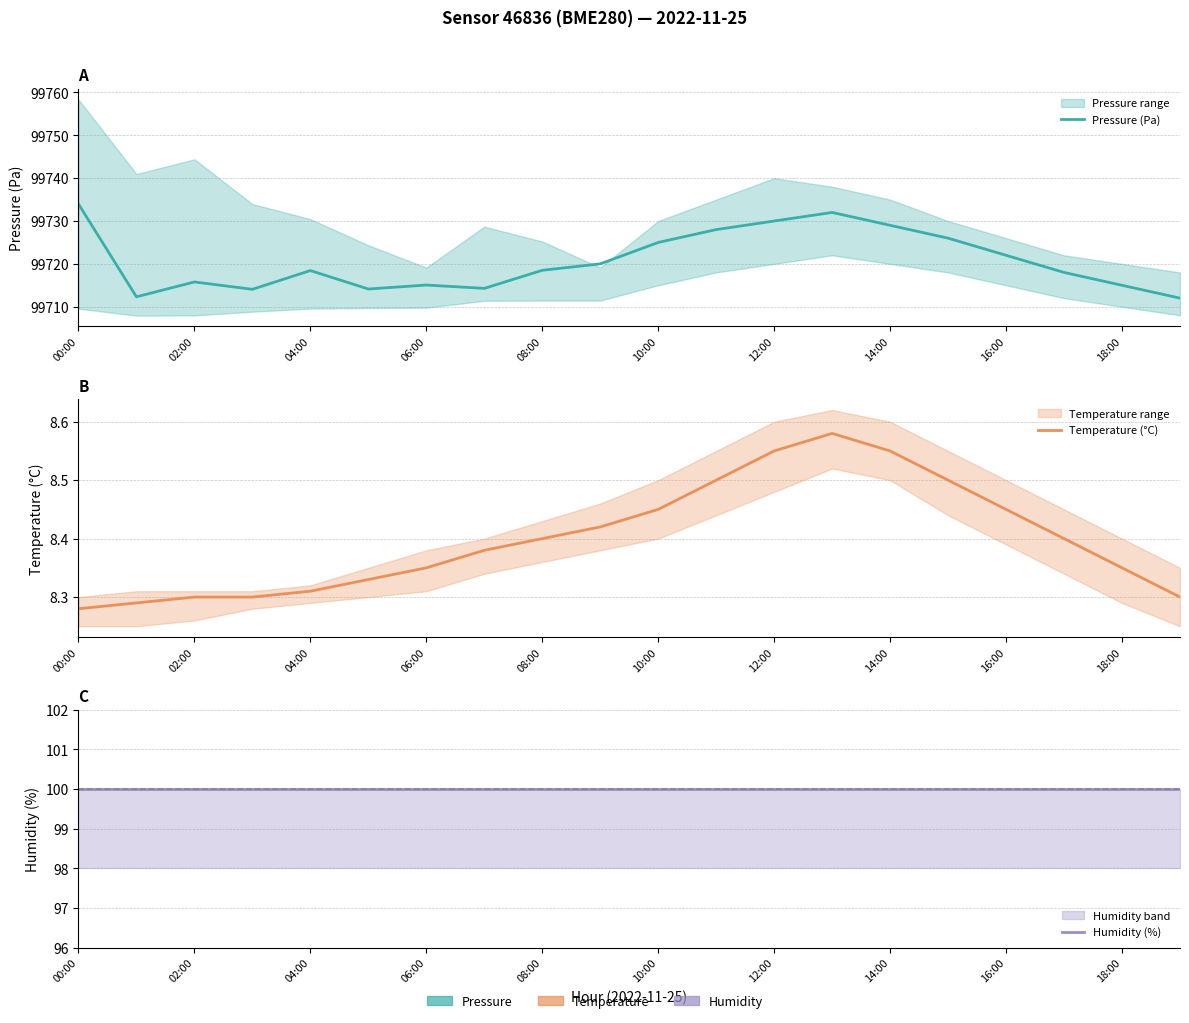

What position from the left is 19?

20